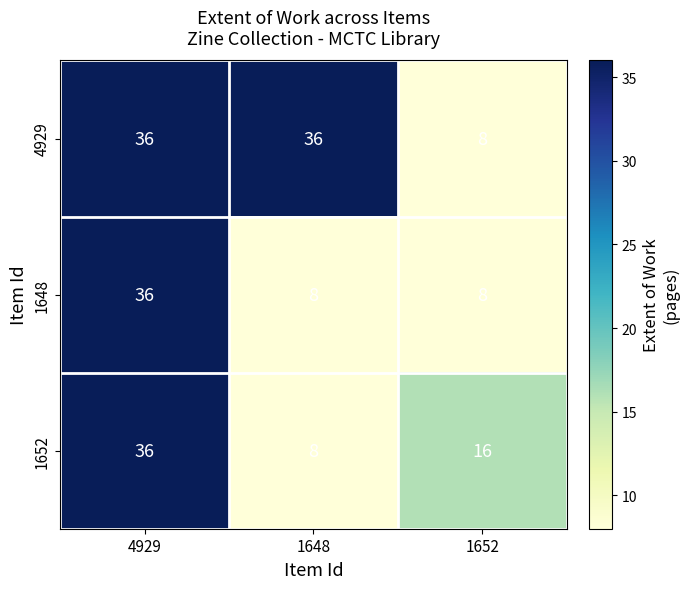

The 1648 series shows 3 at 1652. True or false?

False